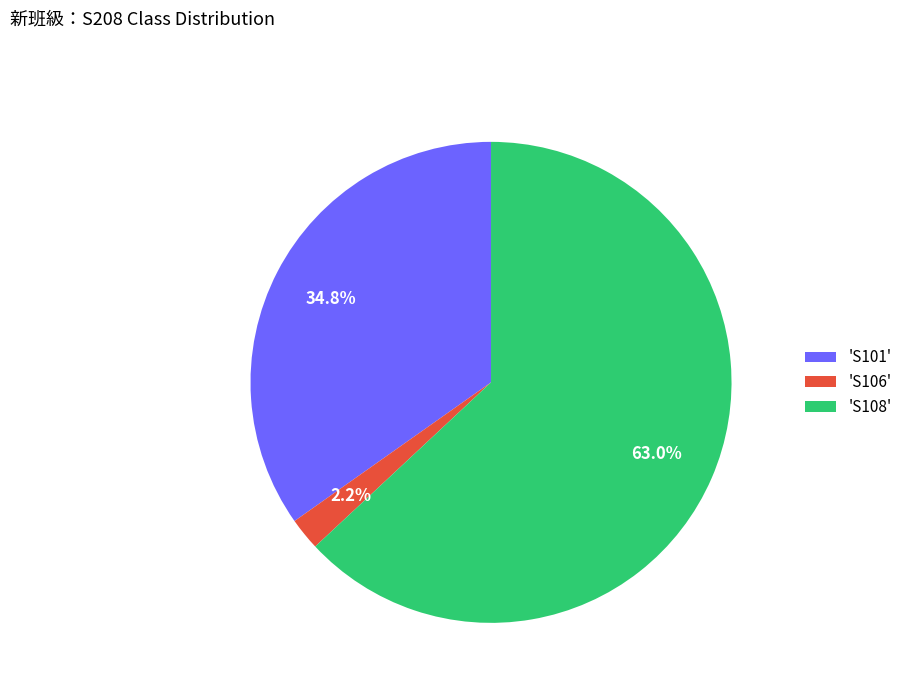

How many slices are in this pie chart?

3